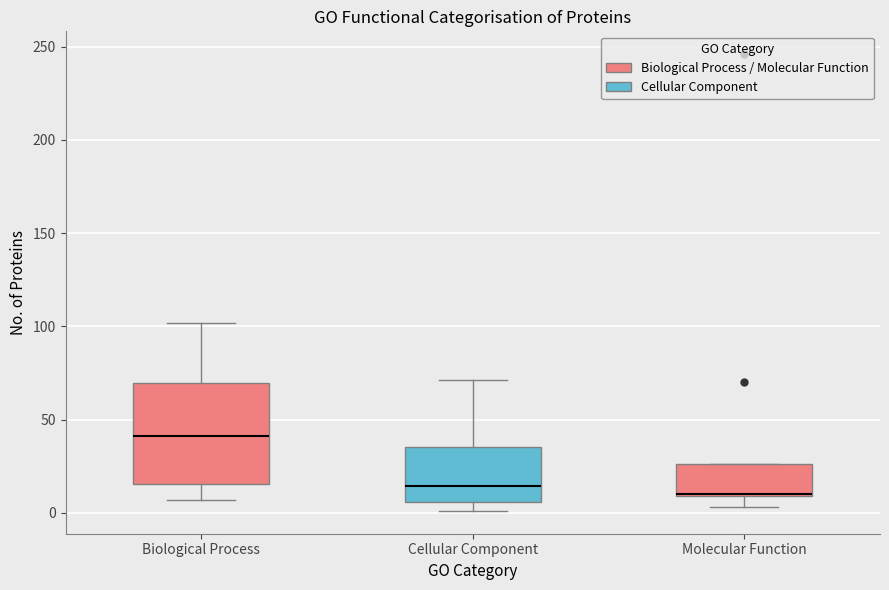

Reading left to right, transcribe this box plot: for each box, give where its median line is, the range the box spans, and where its two whiskers end, as read against the y-axis. The values are not printed on the chart, so give them approximately, as read against the axis.

Biological Process: median 40, box 15 to 70, whiskers 5 to 100
Cellular Component: median 15, box 5 to 35, whiskers 0 to 70
Molecular Function: median 10 (drawn on the box's lower edge), box 10 to 25, whiskers 5 to 25